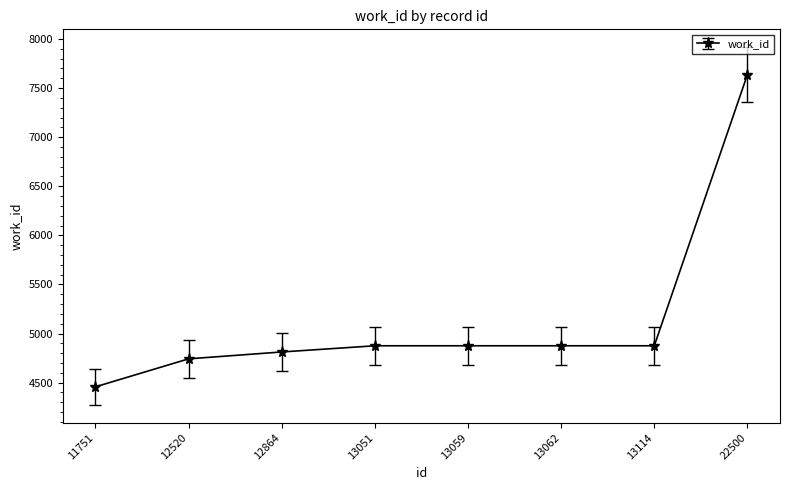

What is the approximate value at 12520, to the nearest 50?

4750